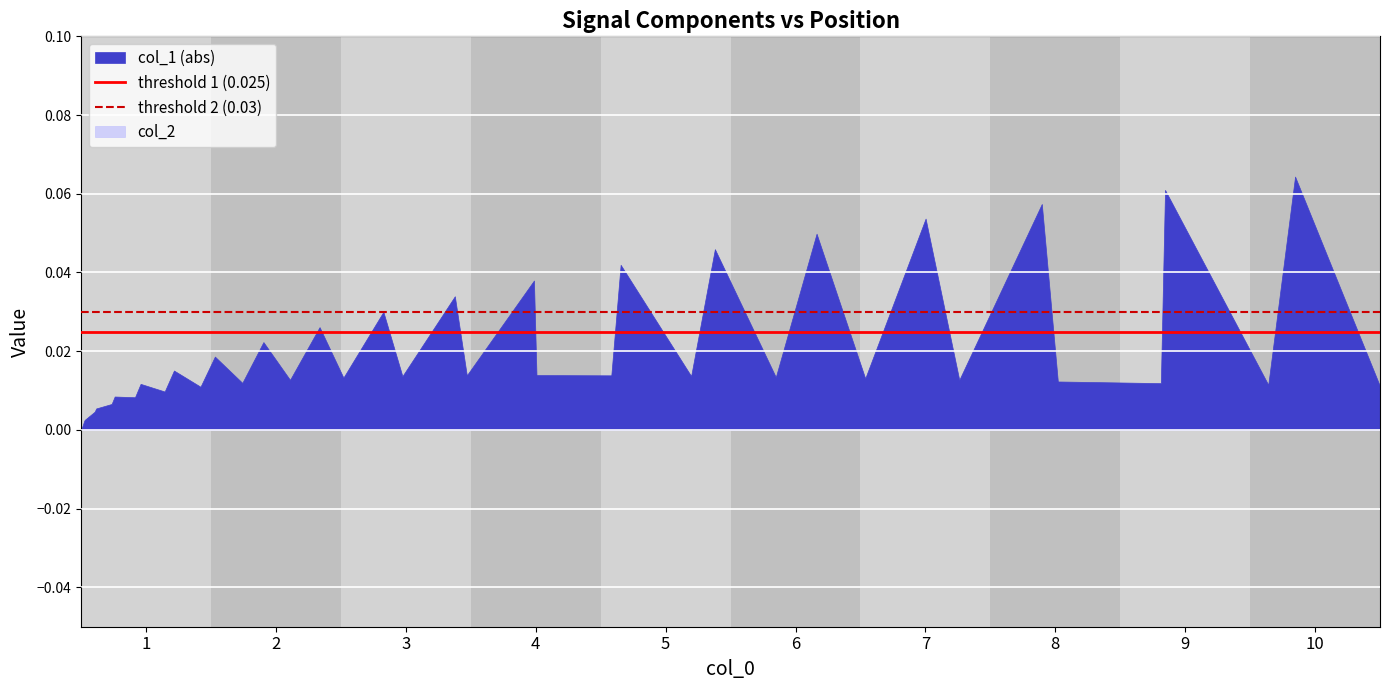

Which series has the largest total across all categories?

threshold 2 (0.03)